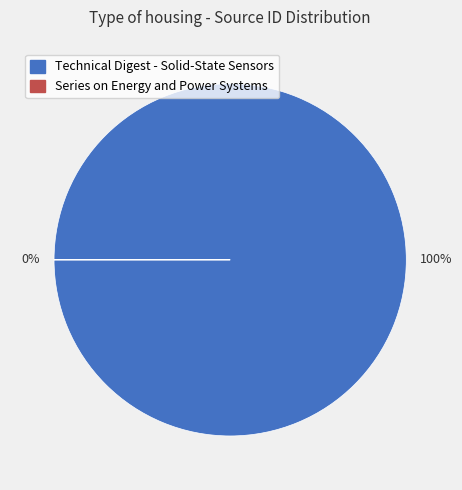

Count the number of slices in the pie.

2